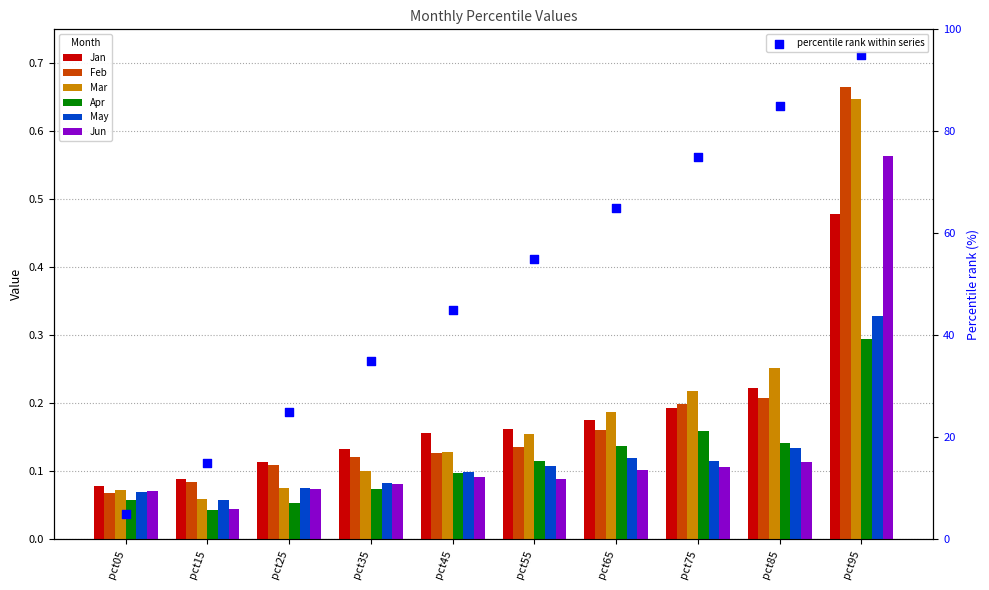

Is the value of Apr at pct75 greater than the value of May at pct25?

Yes